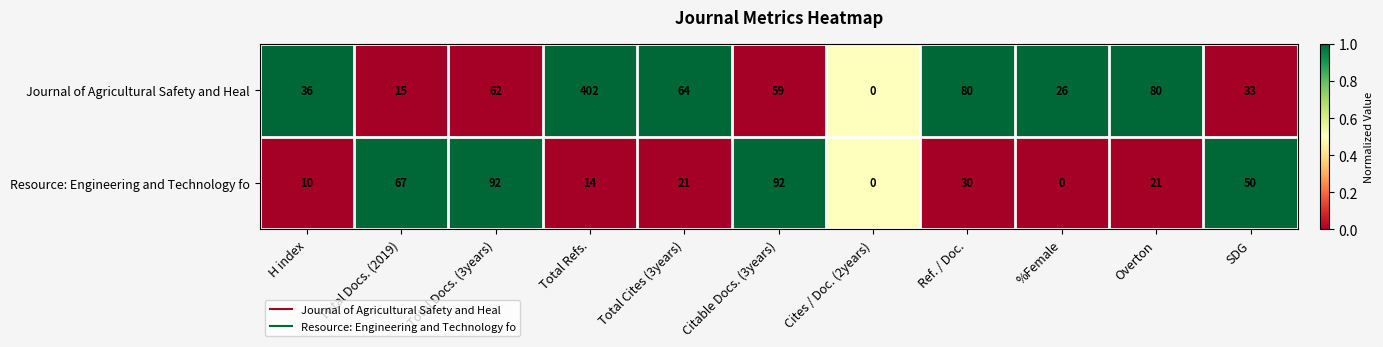

Between %Female and Overton, which series saw the biggest shift?

Journal of Agricultural Safety and Heal